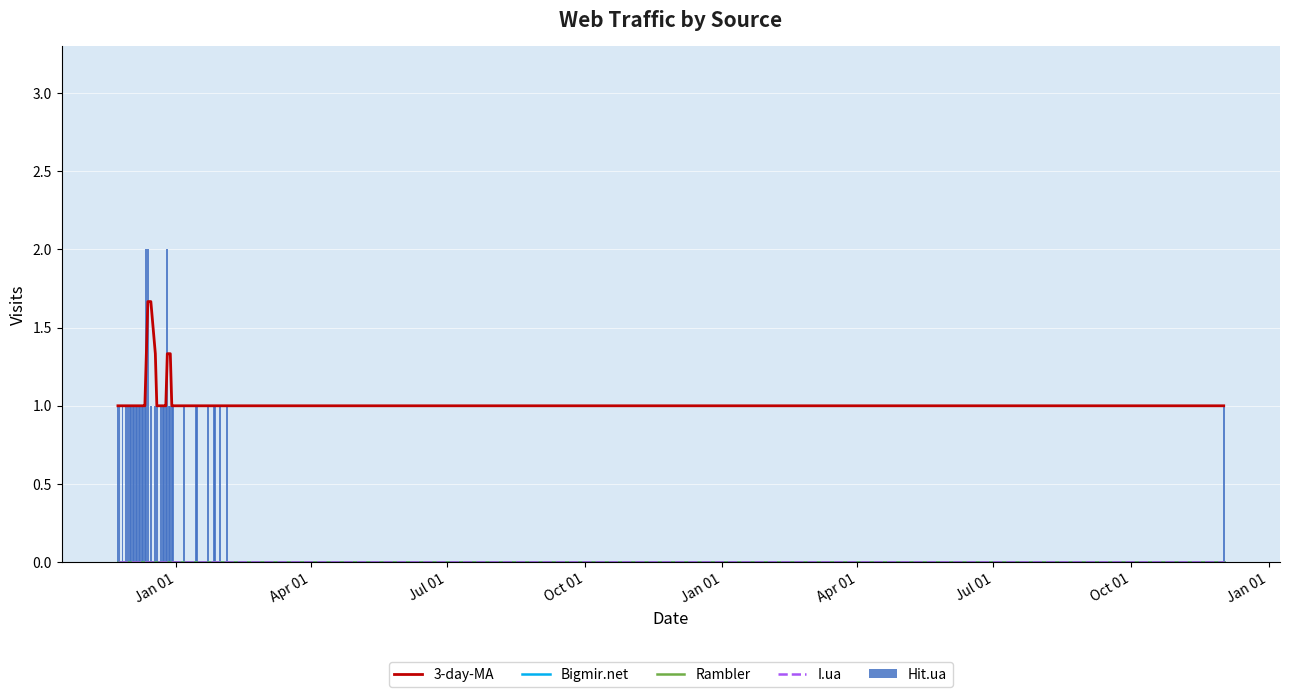

What is the difference between the maximum and second lowest values in the 3-day-MA series?

0.7